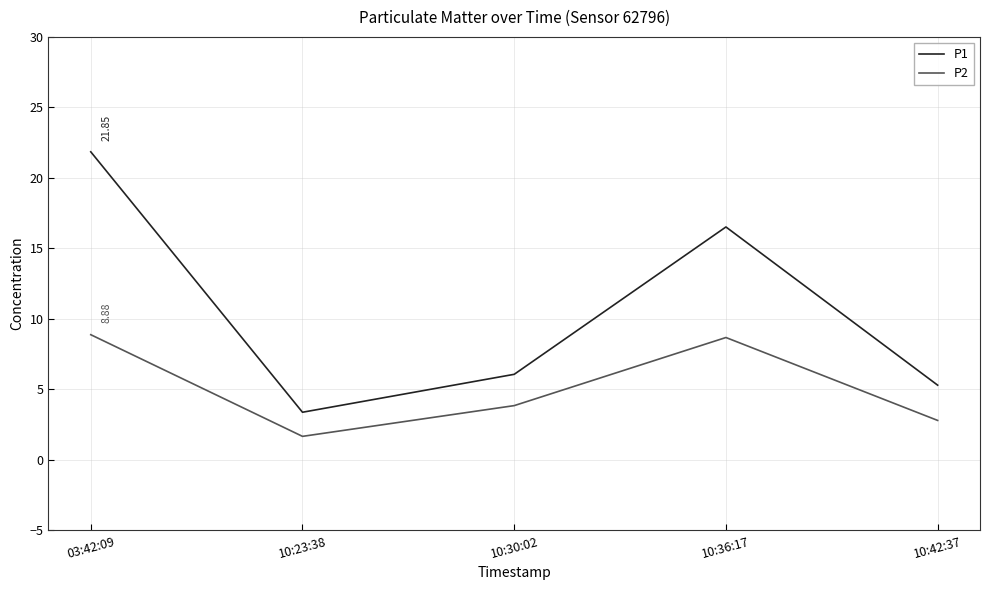

Rank the series by their average value, from highest to lowest.

P1, P2